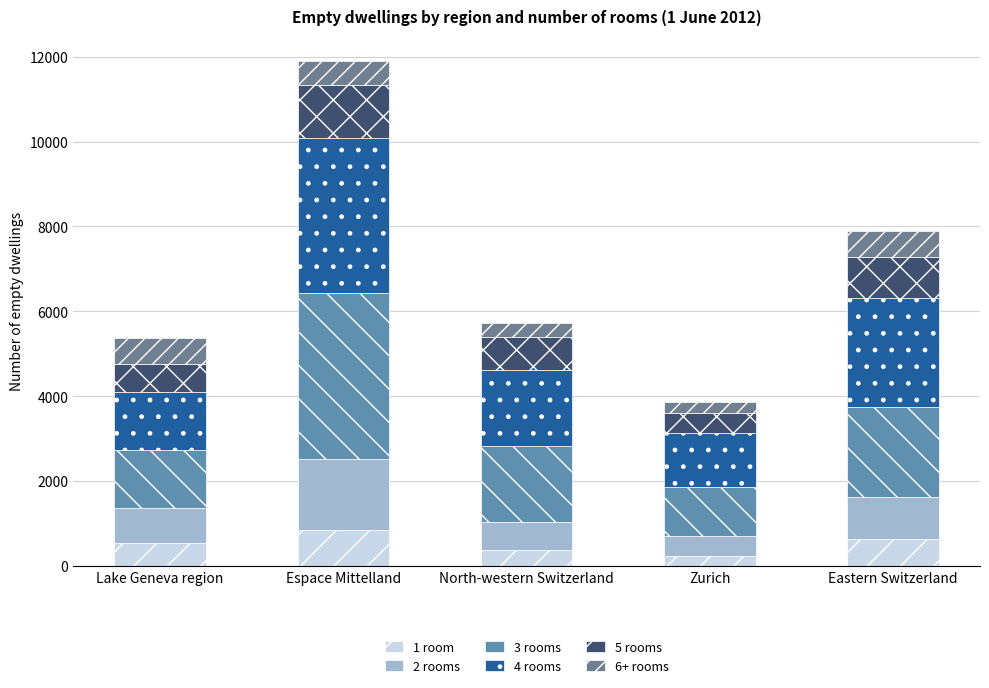

Does the chart contain any negative values?

No